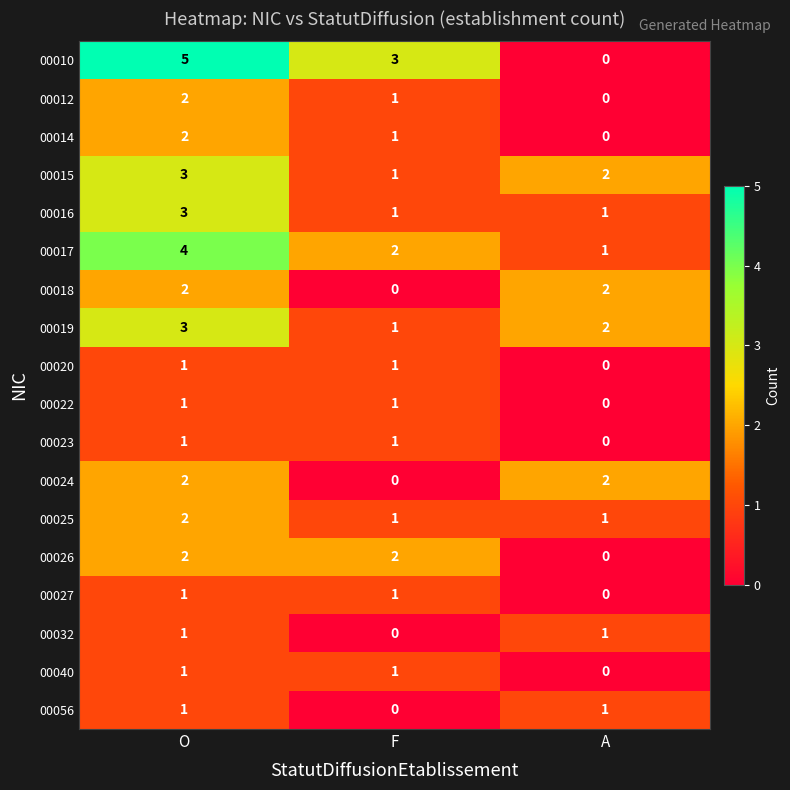

Which series has the largest total across all categories?

00010